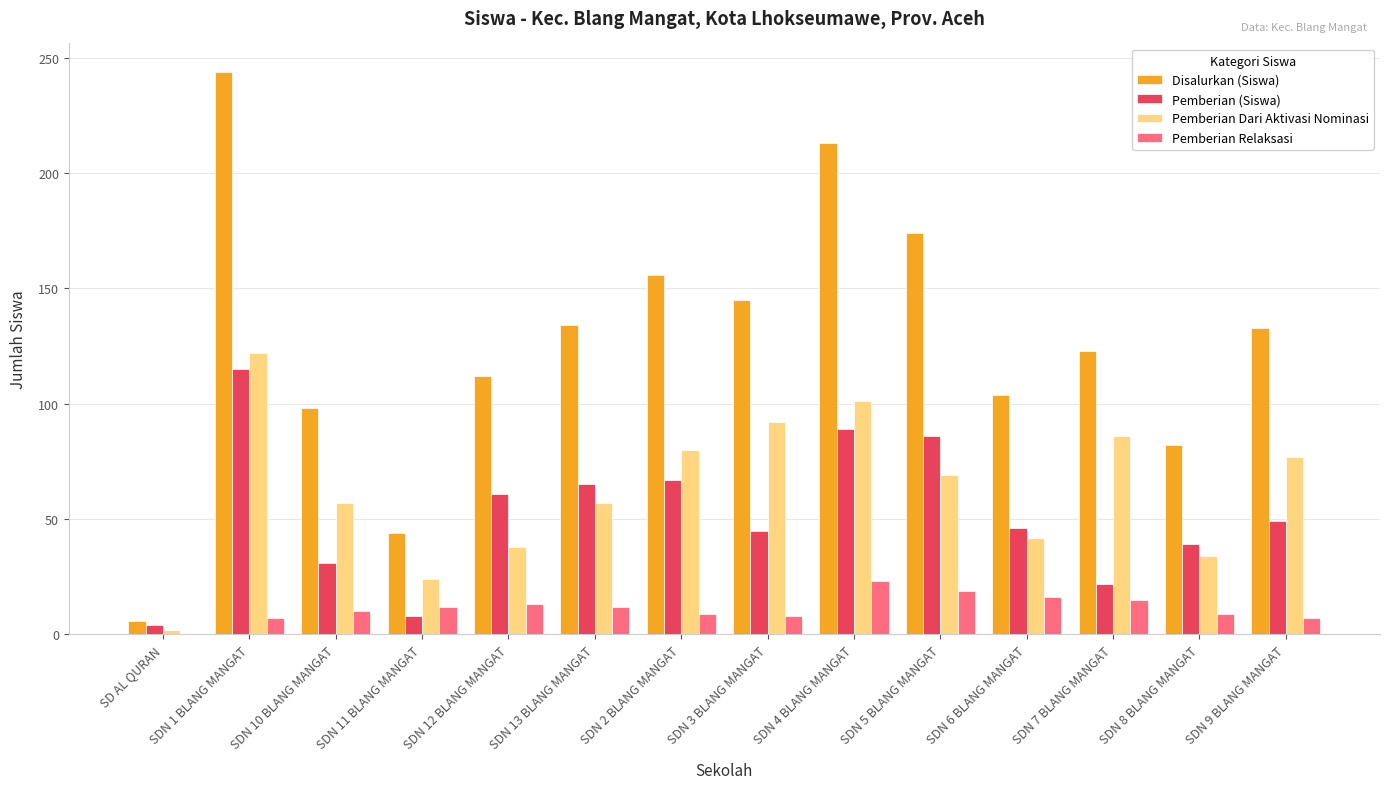

The Pemberian (Siswa) series shows 32 at SDN 7 BLANG MANGAT. True or false?

False